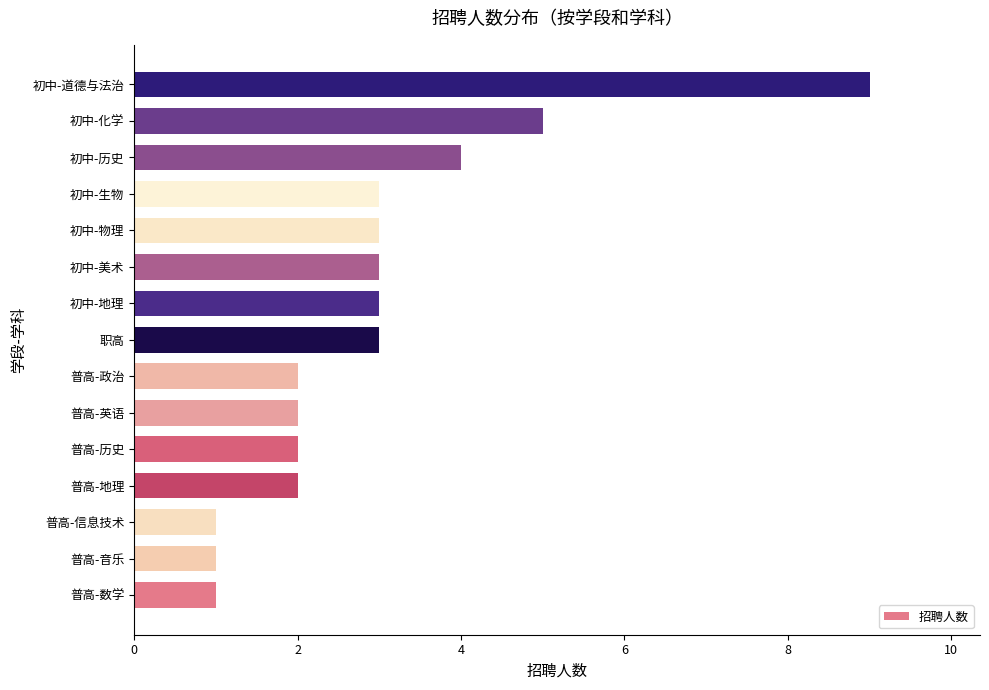

The value at 初中-道德与法治 is 9. True or false?

True